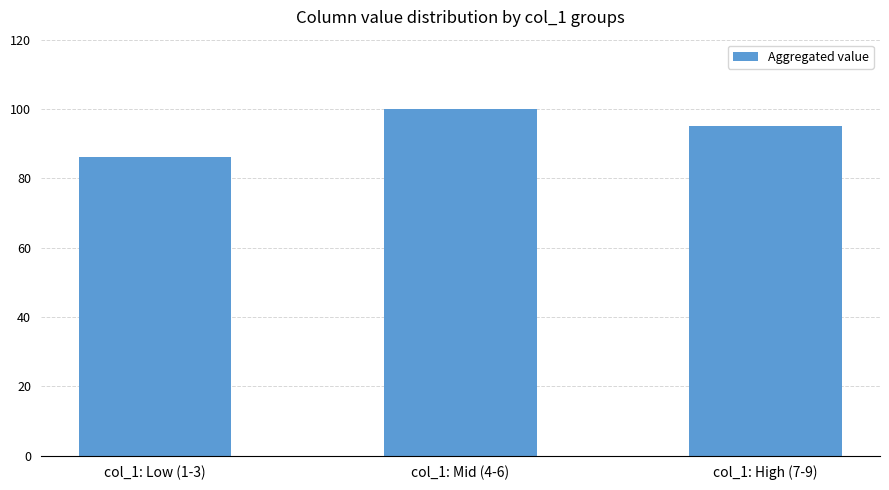

What is the sum of the values at col_1: Mid (4-6) and col_1: Low (1-3)?

186